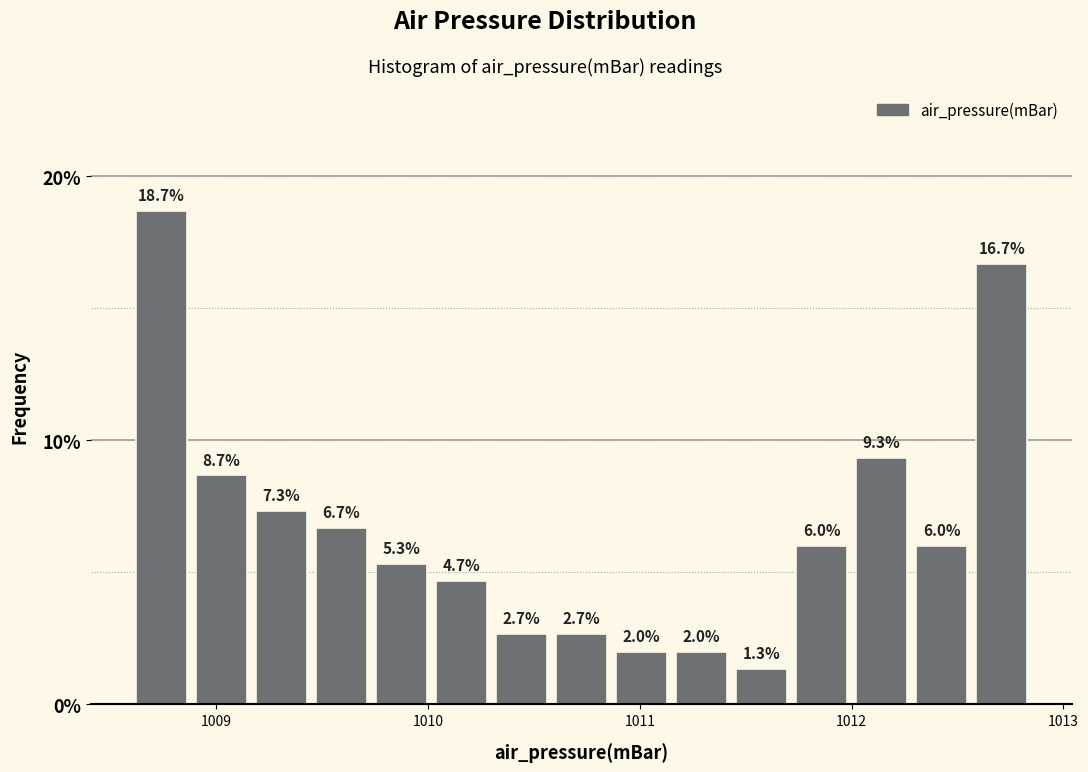

Around what value on the x-axis is the tallest bar? Give the approximate position of its centre, as read against the axis.

1008.7